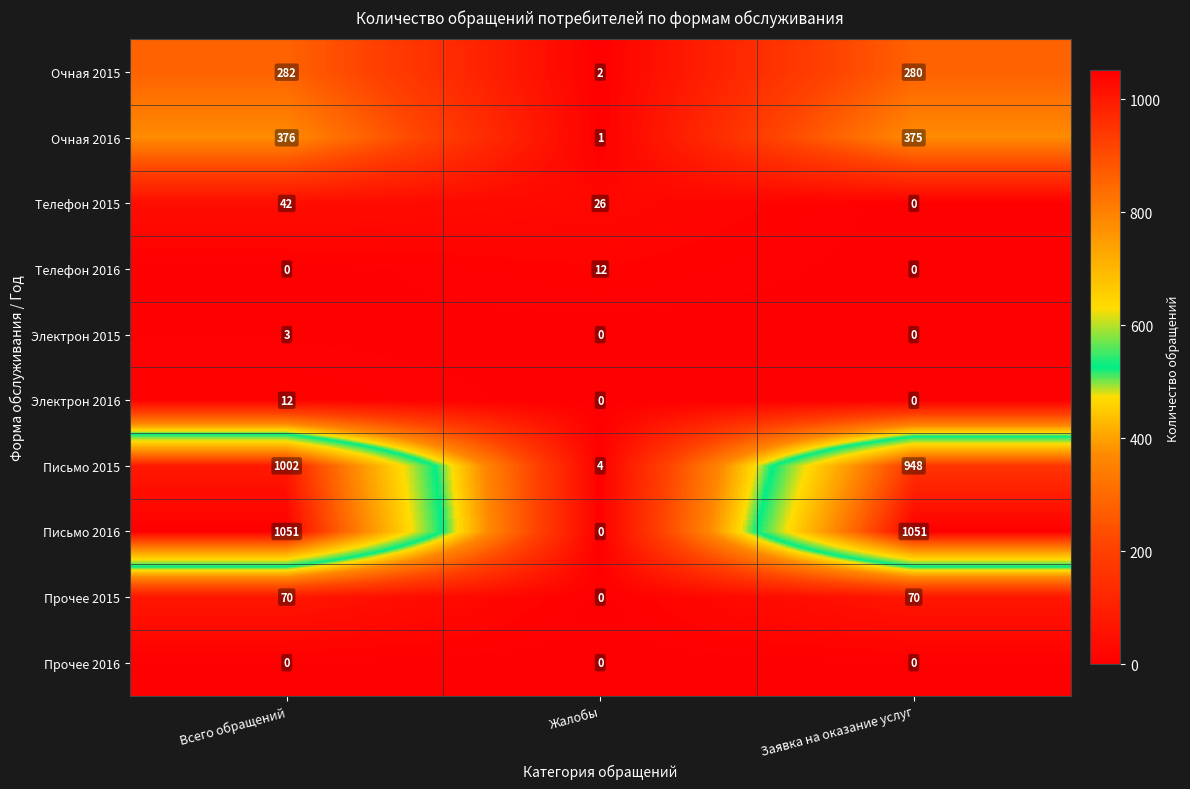

Which series changed the most between Всего обращений and Жалобы?

Письмо 2016